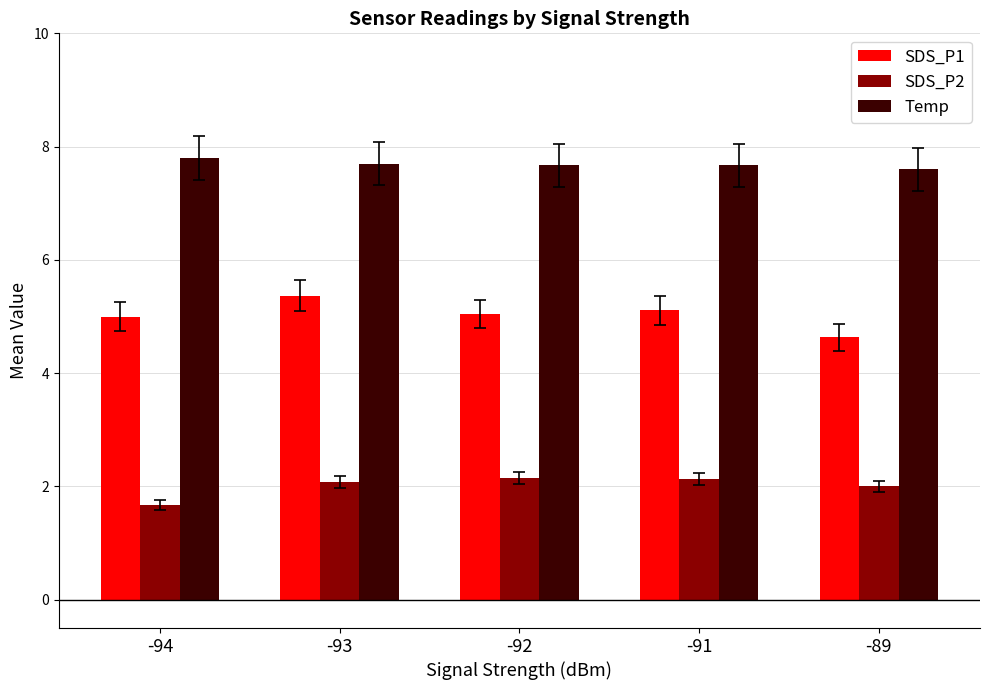

What is the total value across all series at -93?

15.1